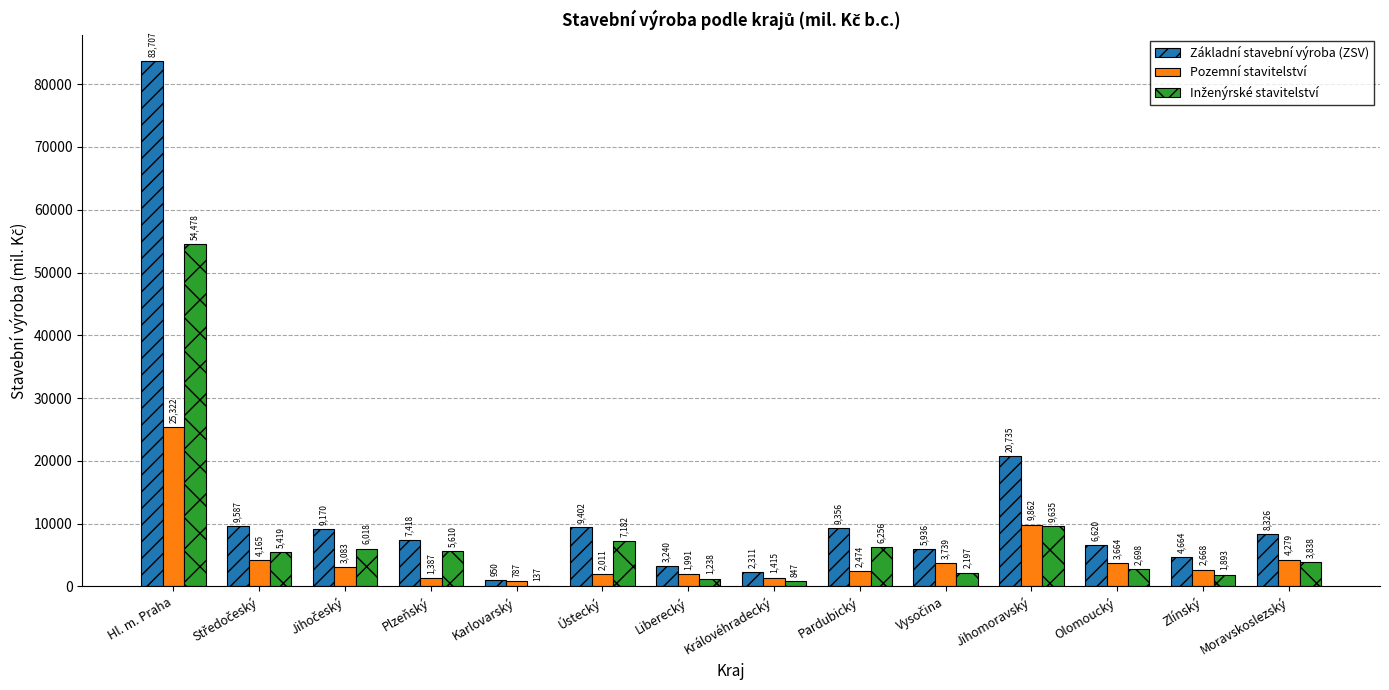

Where is Pozemní stavitelství nearest to the value 13054?

Jihomoravský